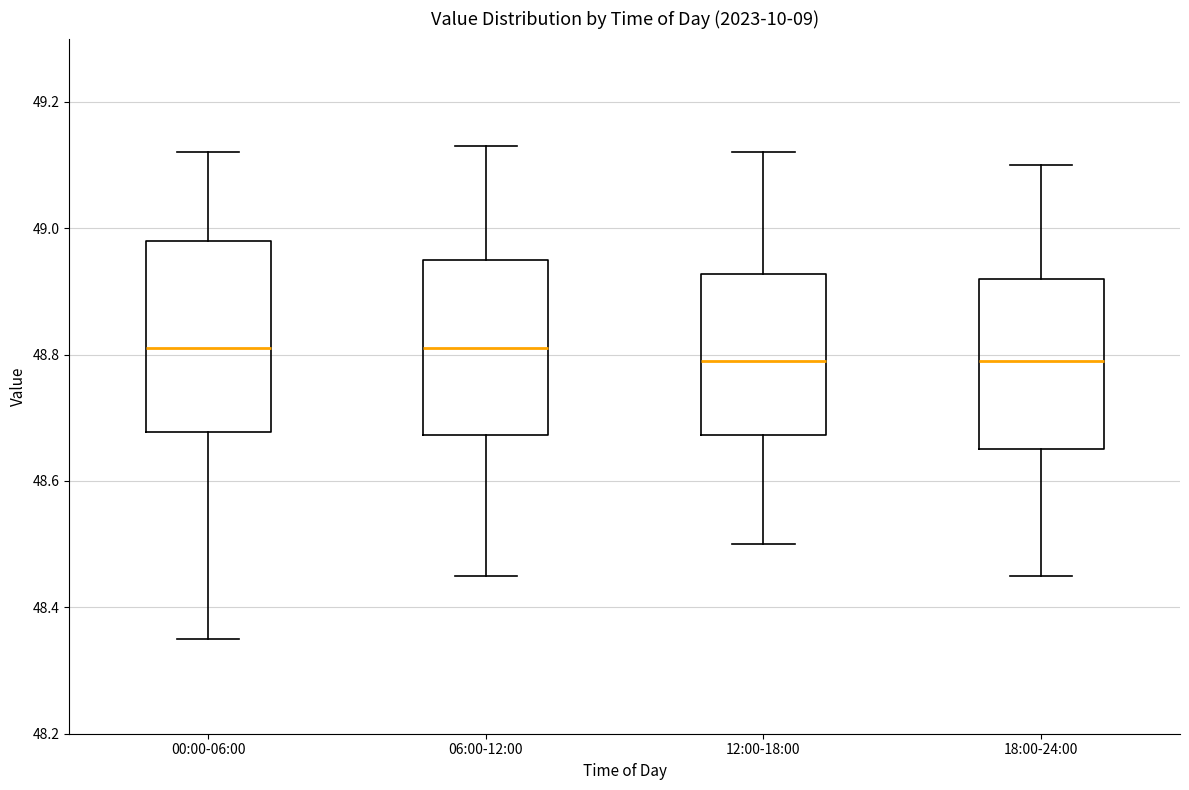

Where does the median line of the box for 12:00-18:00 sit on the y-axis? The values are not printed on the chart, so give them approximately, as read against the axis.

48.80